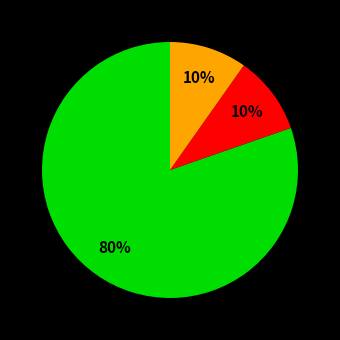

Is there a majority slice in this chart?

Yes